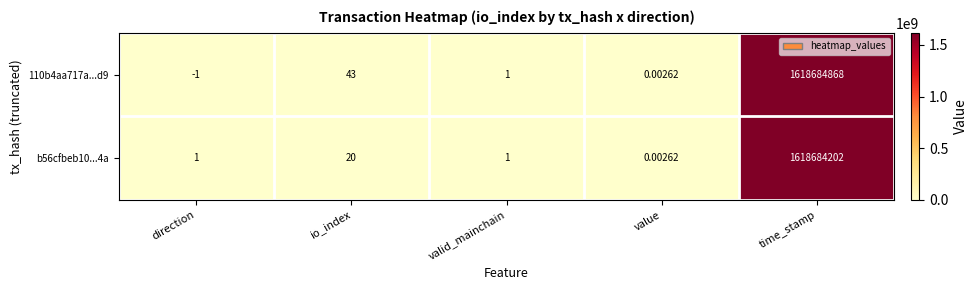

Rank the categories by 110b4aa717a...d9 value from highest to lowest.

time_stamp, io_index, valid_mainchain, value, direction